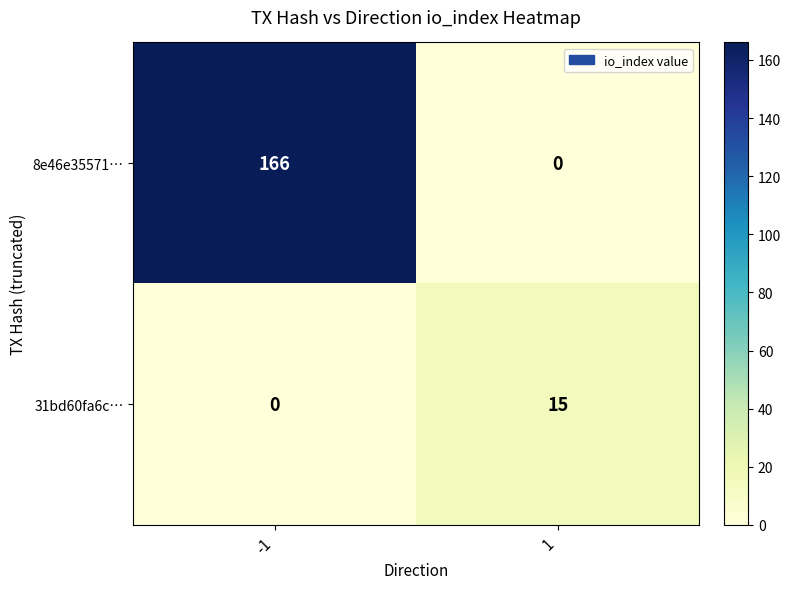

What is the sum of all 8e46e35571… values?

166